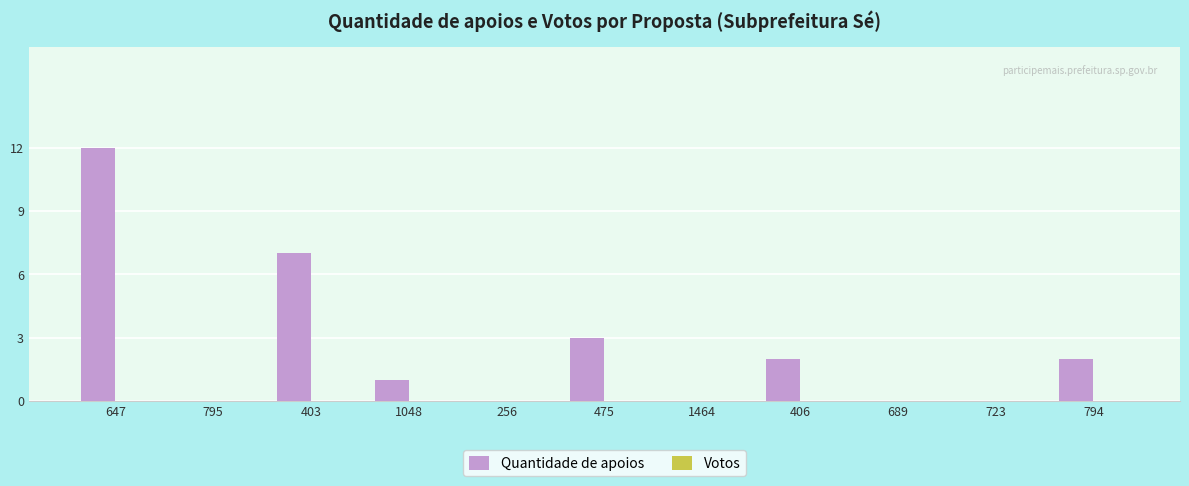

Which has a higher value, 795 or 794?

794